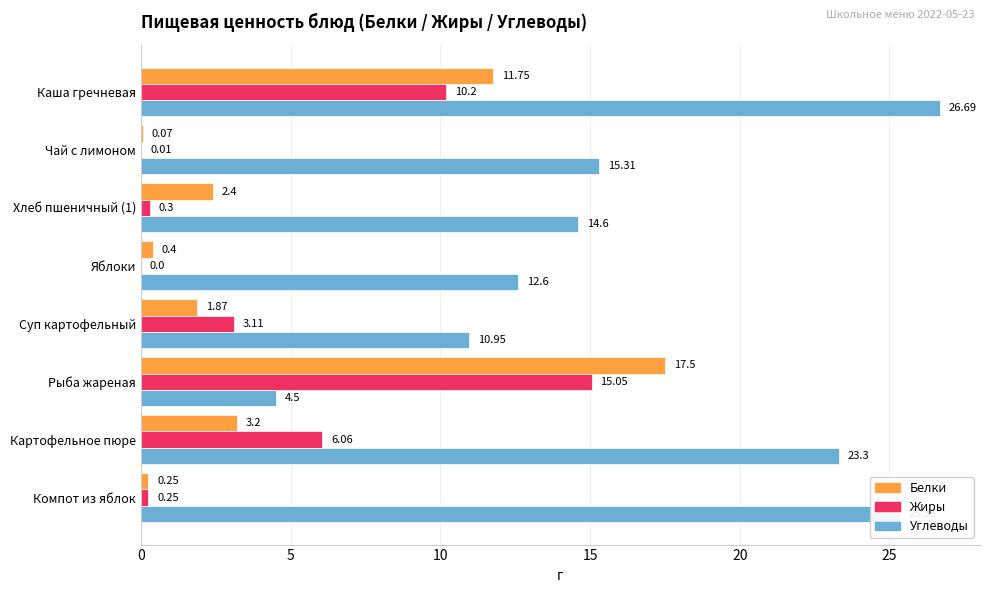

Which series changed the most between Каша гречневая and Картофельное пюре?

Белки